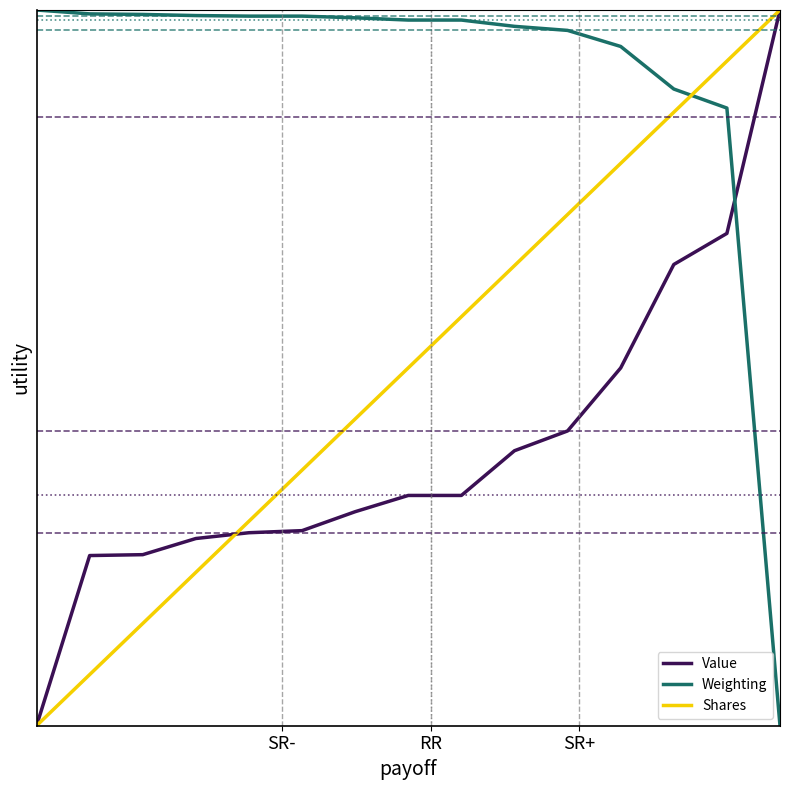

At which label does Shares reach its minimum?

SR-